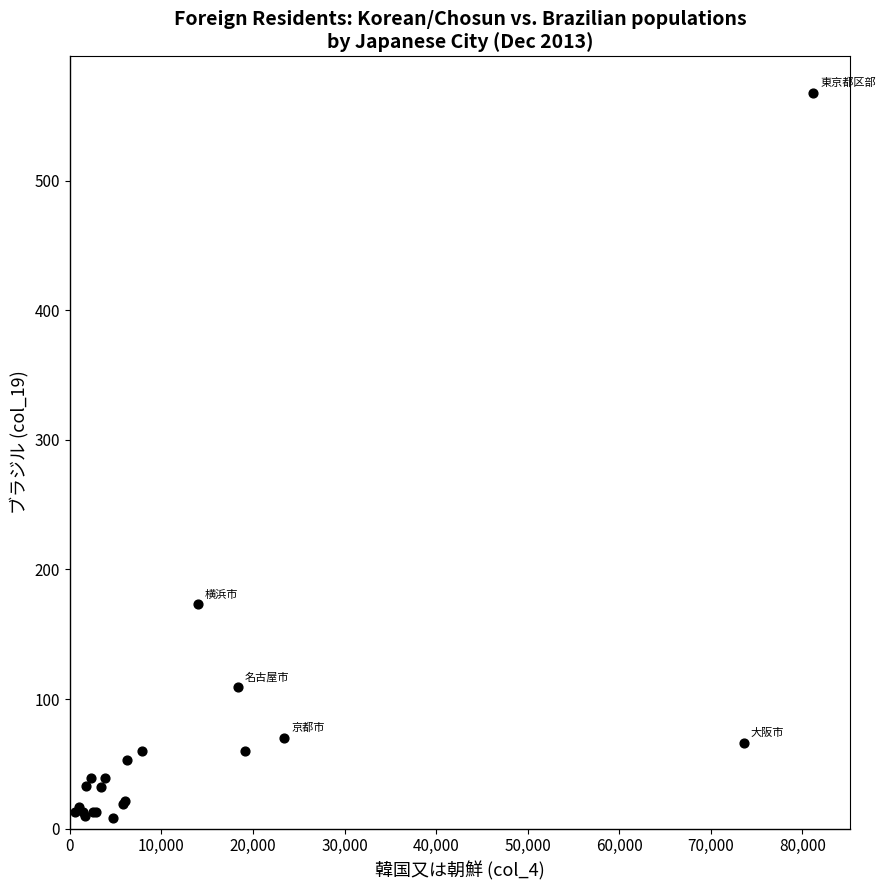

What Y value in the scatter plot is closest to 288?

173